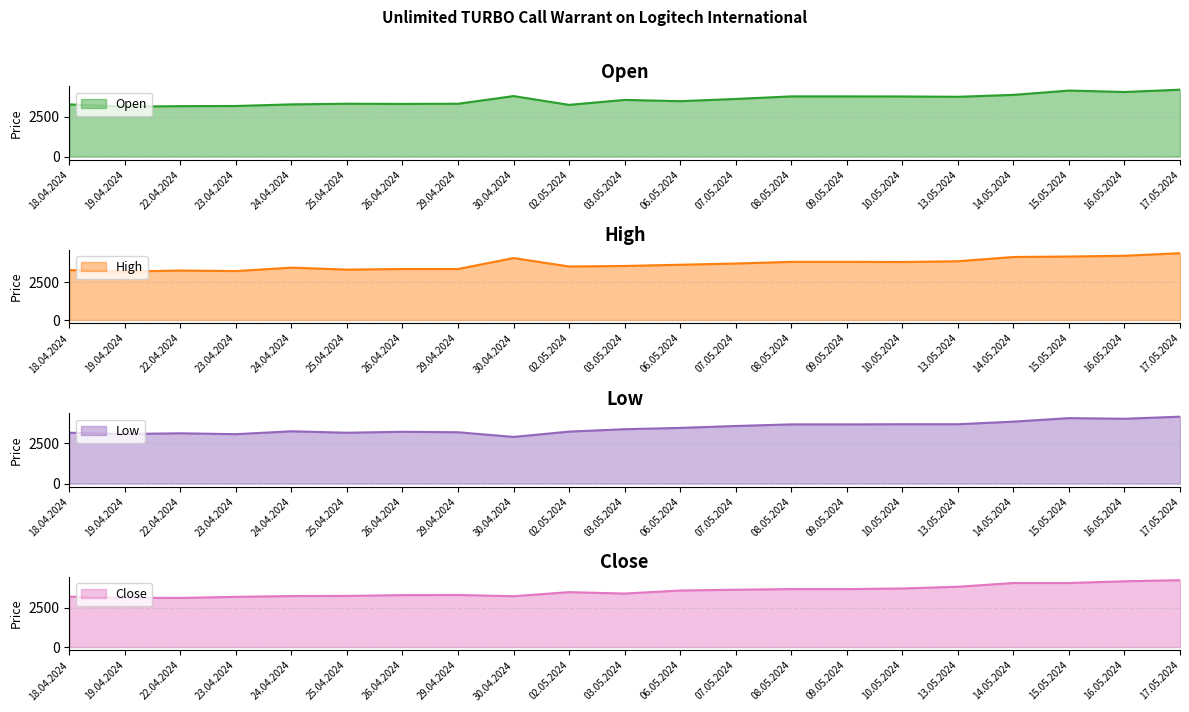

What position from the right is 06.05.2024?

10